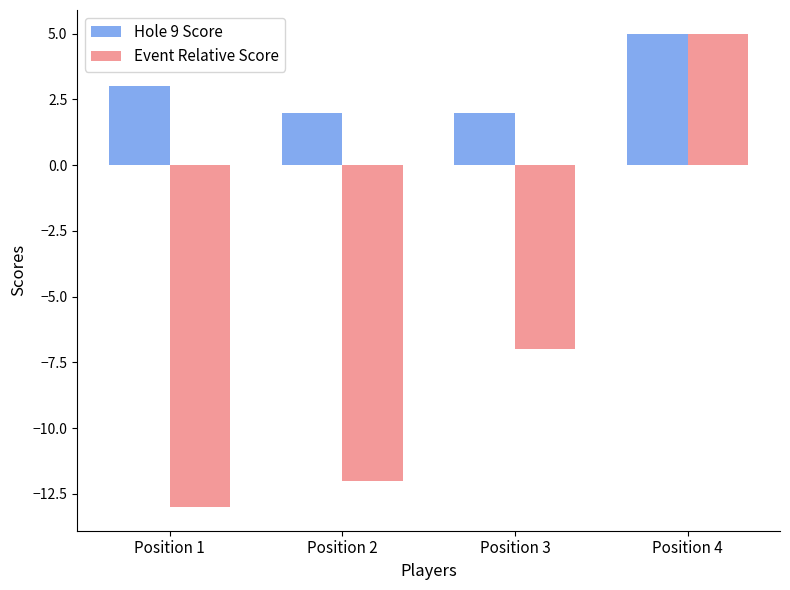

Reading left to right, transcribe all the data shown in this chart.

Hole 9 Score: 3	2	2	5
Event Relative Score: -13	-12	-7	5